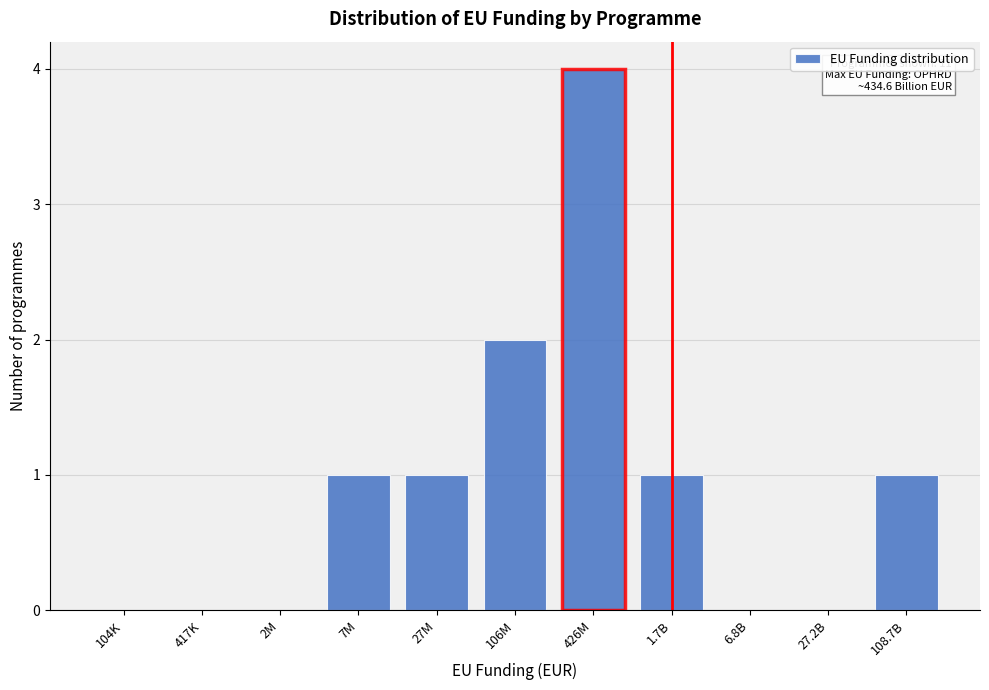

Reading left to right, transcribe all the data shown in this chart.

104K=0	417K=0	2M=0	7M=1	27M=1	106M=2	426M=4	1.7B=1	6.8B=0	27.2B=0	108.7B=1